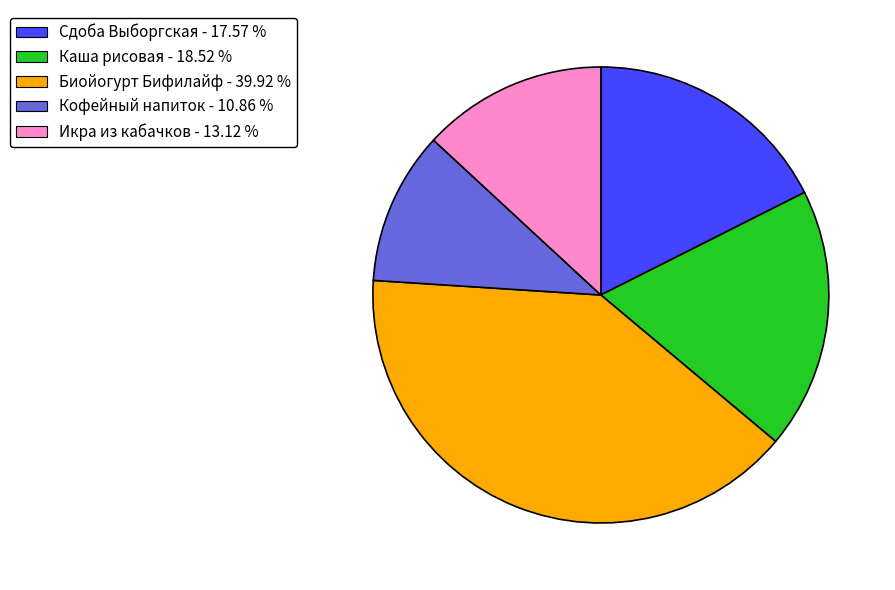

Rank the categories by value from highest to lowest.

Биойогурт Бифилайф, Каша рисовая, Сдоба Выборгская, Икра из кабачков, Кофейный напиток